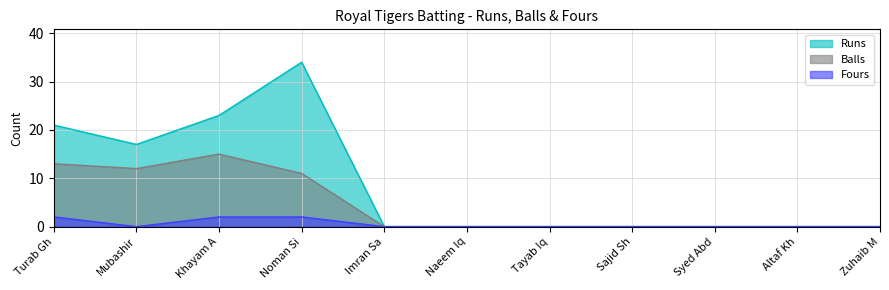

True or false: Runs and Balls cross at least once.

False